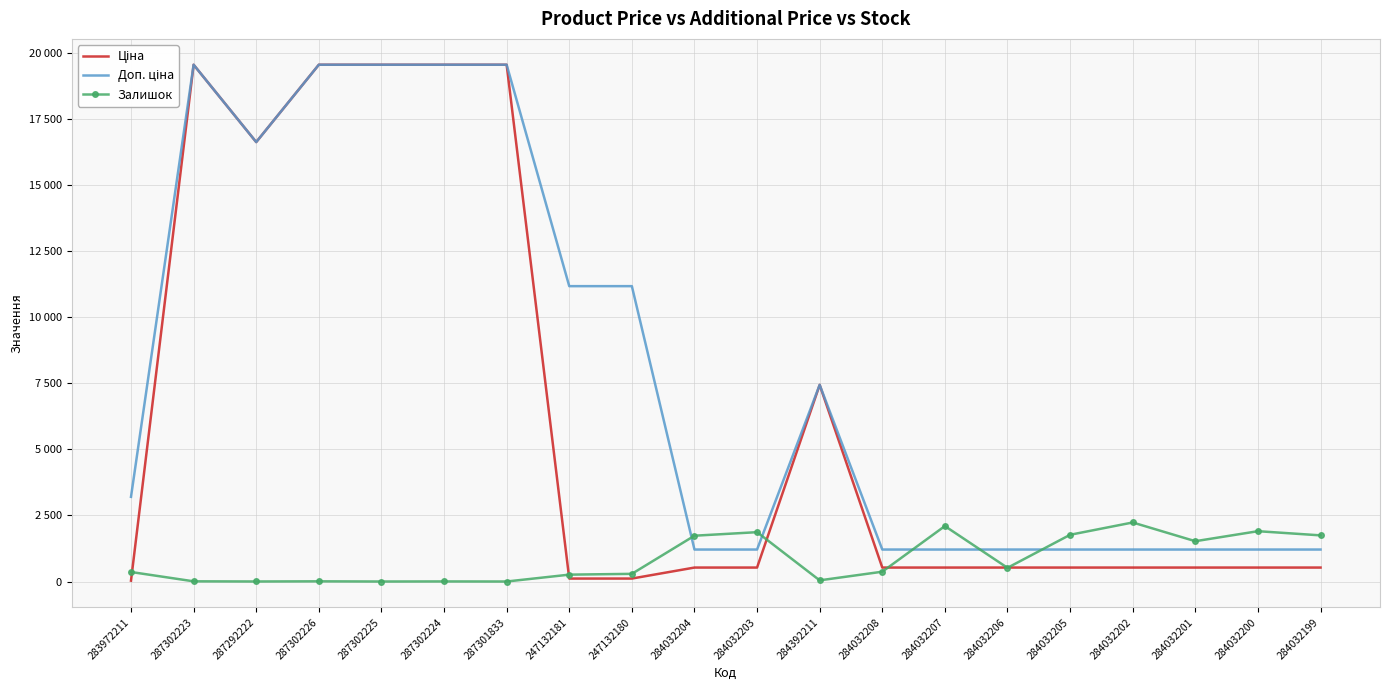

Is the value of Ціна at 284392211 greater than the value of Залишок at 284032204?

Yes